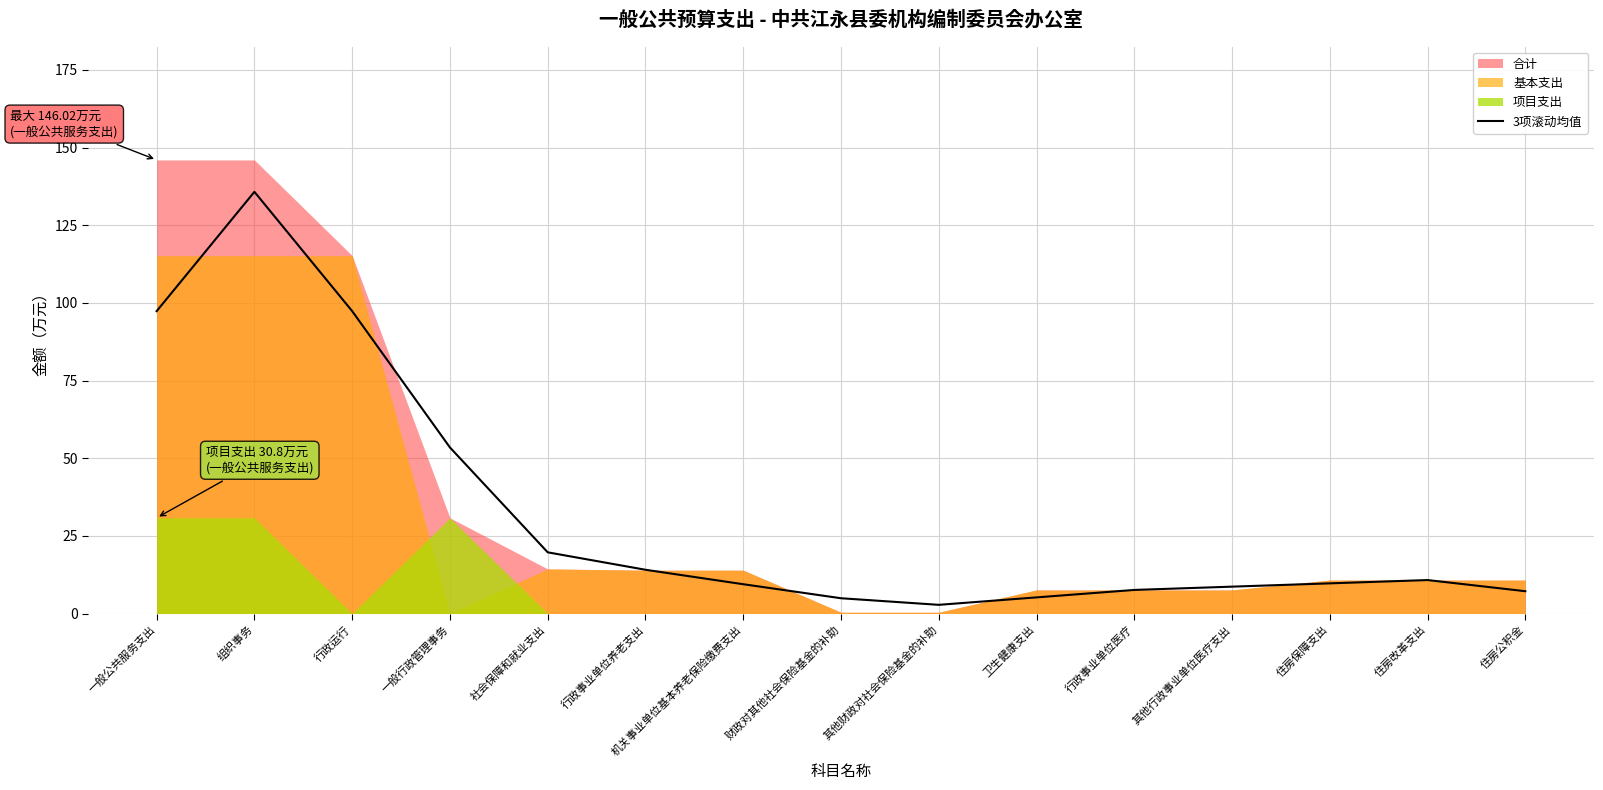

Approximately how many times larger is the value at 住房保障支出 compared to 其他财政对社会保险基金的补助?

3.5